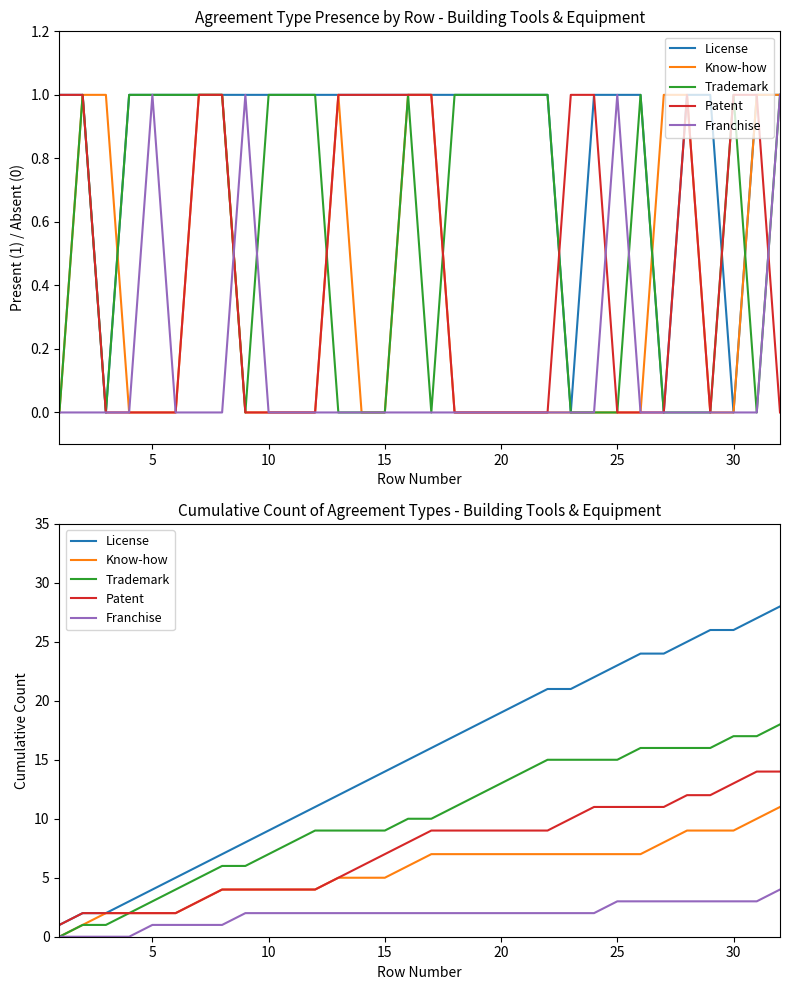

How many lines are shown in the chart?

5